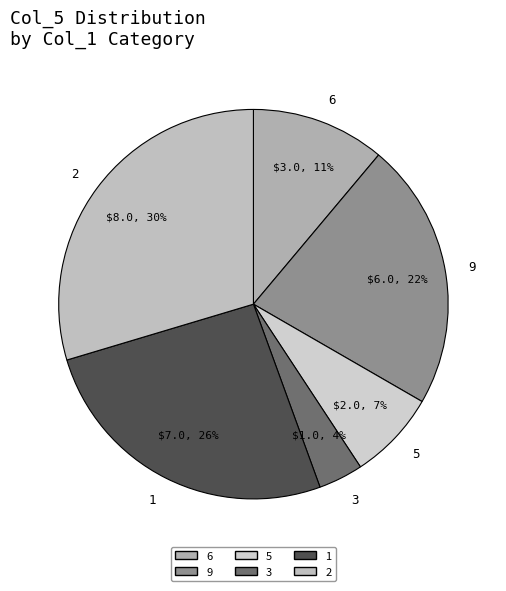

How many segments does this pie chart have?

6